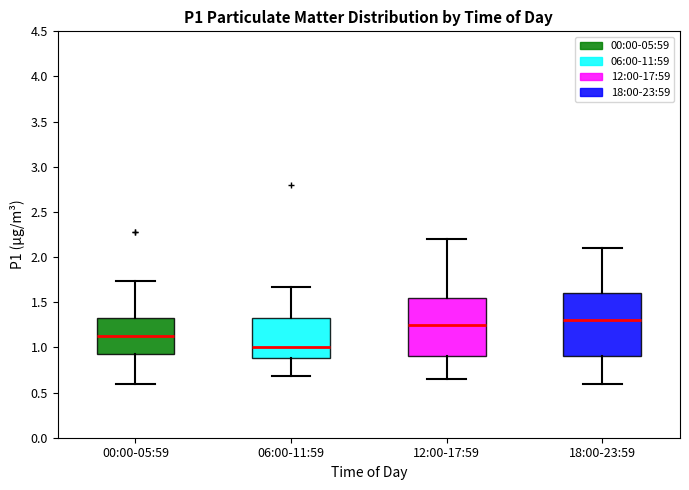

Comparing the boxes themselves (not the whiskers), which one is the tallest?

18:00-23:59